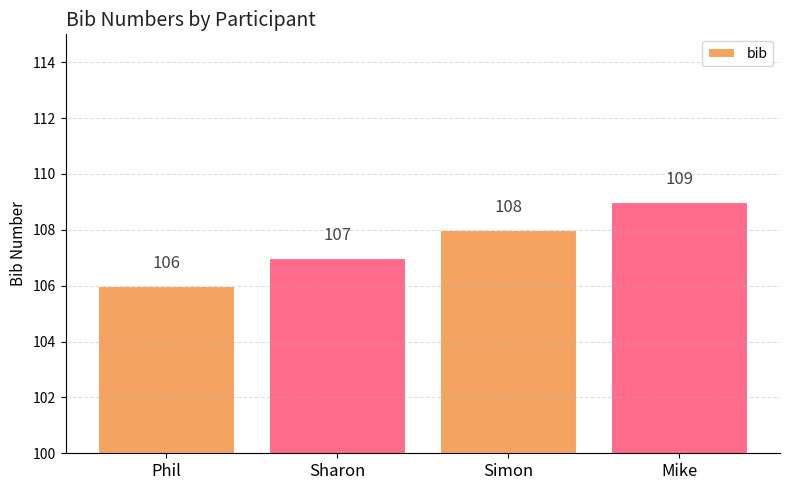

Approximately how many times larger is the value at Sharon compared to Phil?

1.0